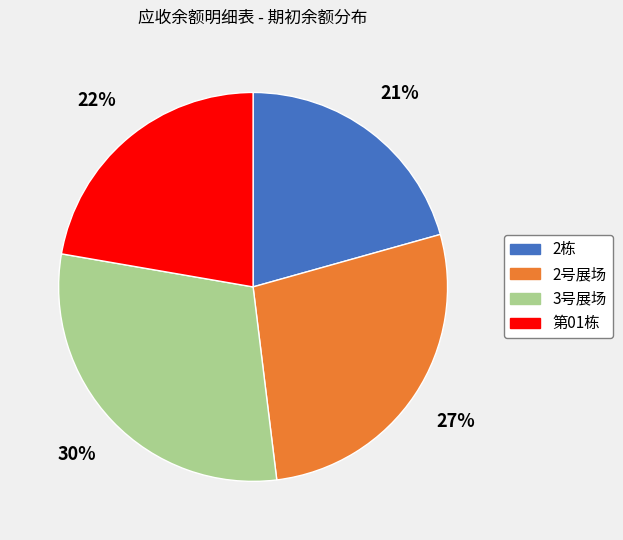

To the nearest percent, what is the difference between the largest and smallest slice percentages?

9%